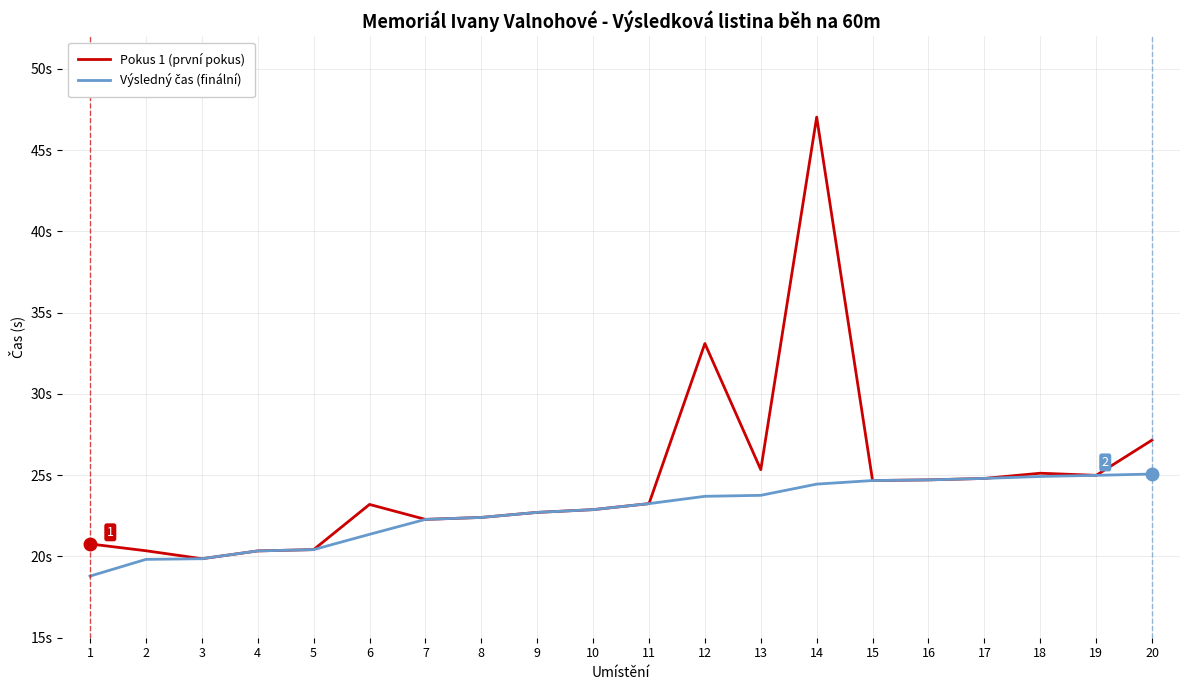

What is the greatest value displayed?

47.0